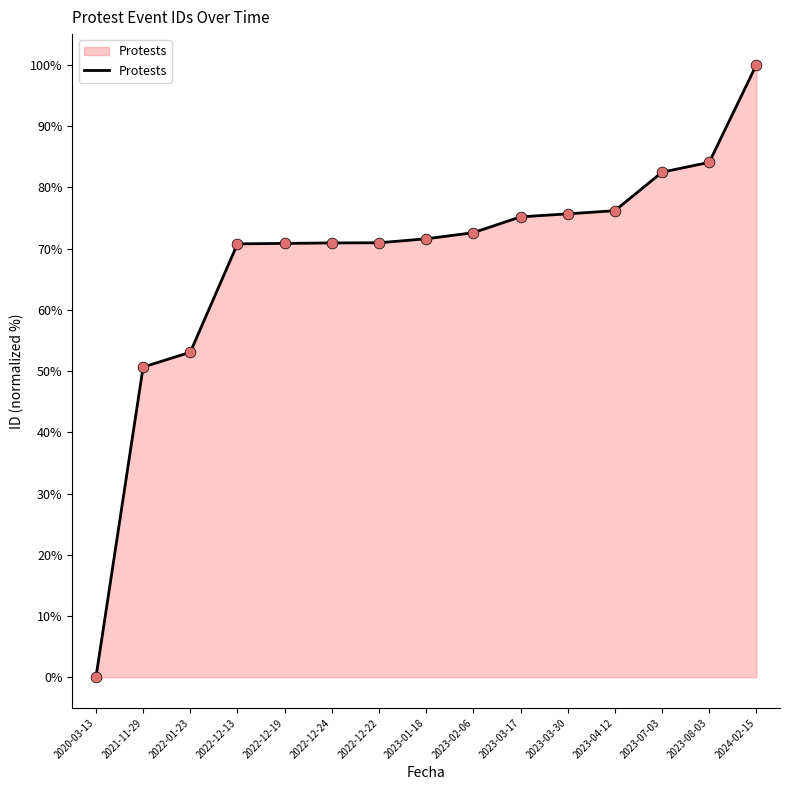

What is the change in value from 2020-03-13 to 2023-07-03?

+82.5